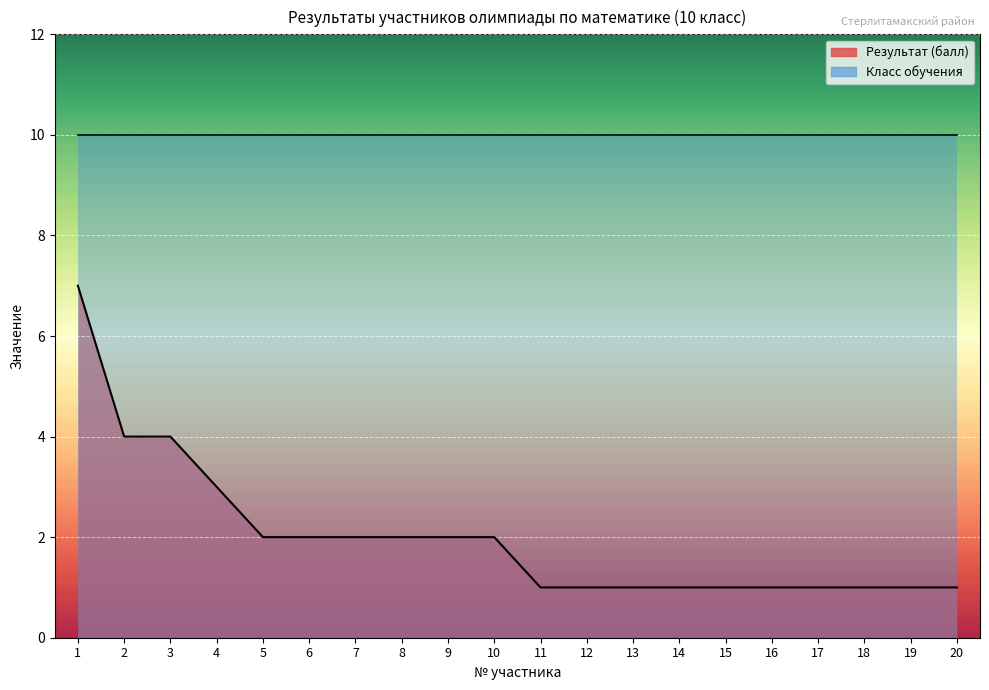

What is the sum of the values at 8 and 14?

3